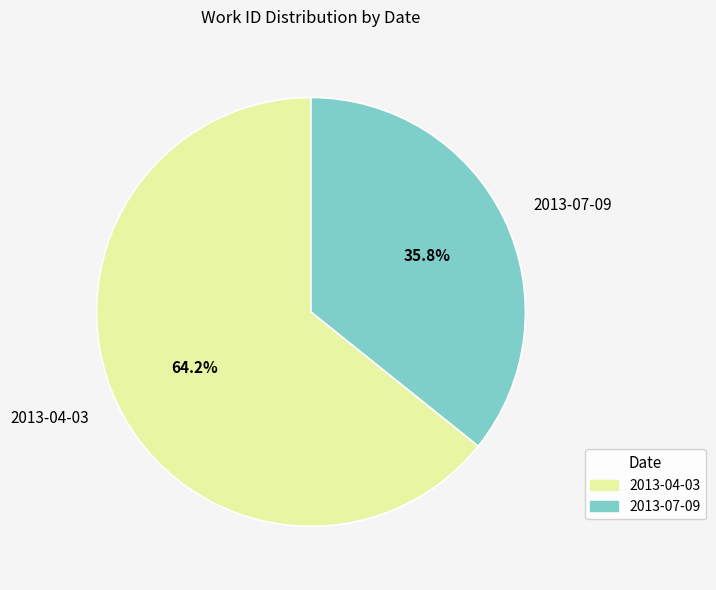

How many slices are in this pie chart?

2